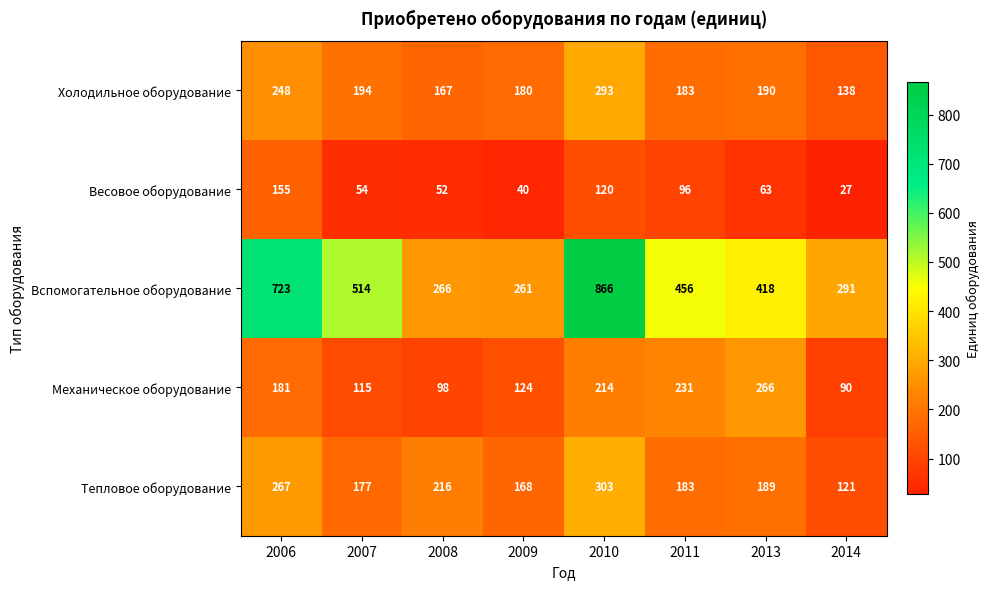

Where is Весовое оборудование nearest to the value 91?

2011